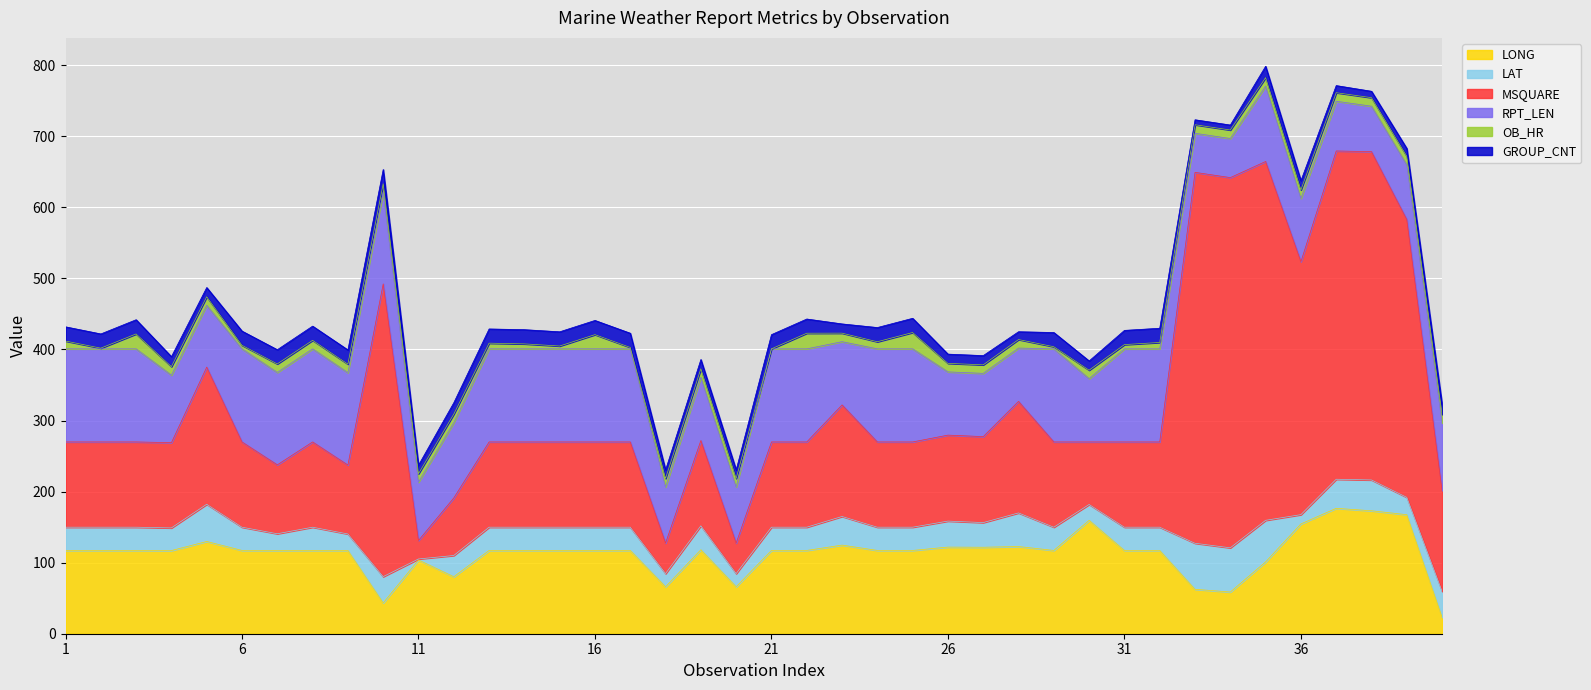

At 19, list the series in order from largest to smallest.

MSQUARE, LONG, RPT_LEN, LAT, GROUP_CNT, OB_HR